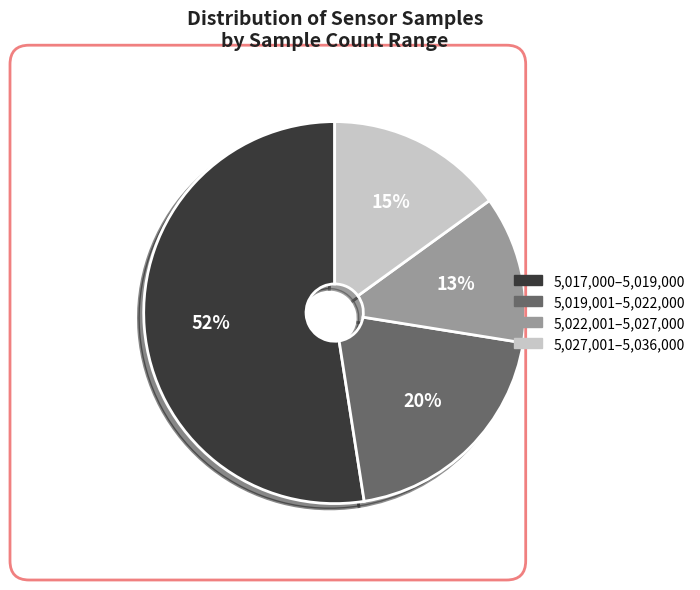

What percentage is the 5,017,000–5,019,000 slice, to the nearest percent?

52%